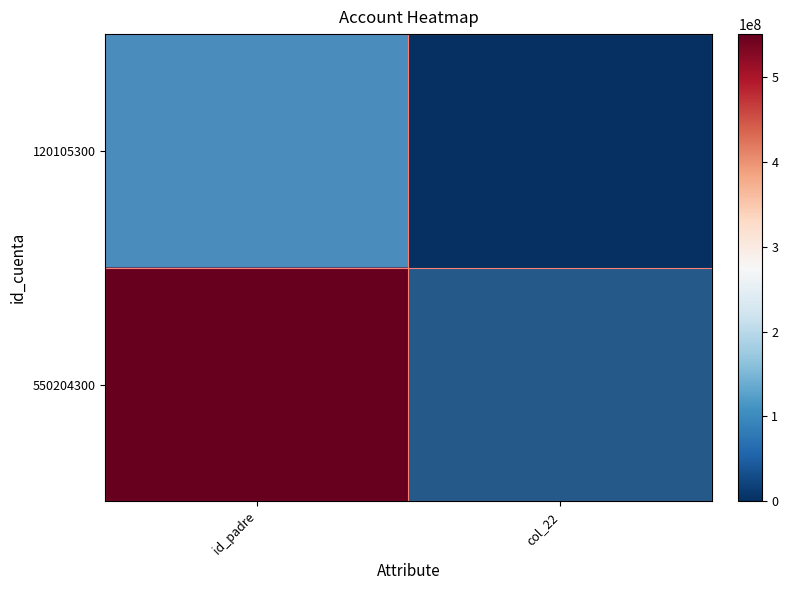

Reading left to right, what are all the values shown in this chart?

120105300: id_padre=120105000	col_22=0
550204300: id_padre=550204000	col_22=0